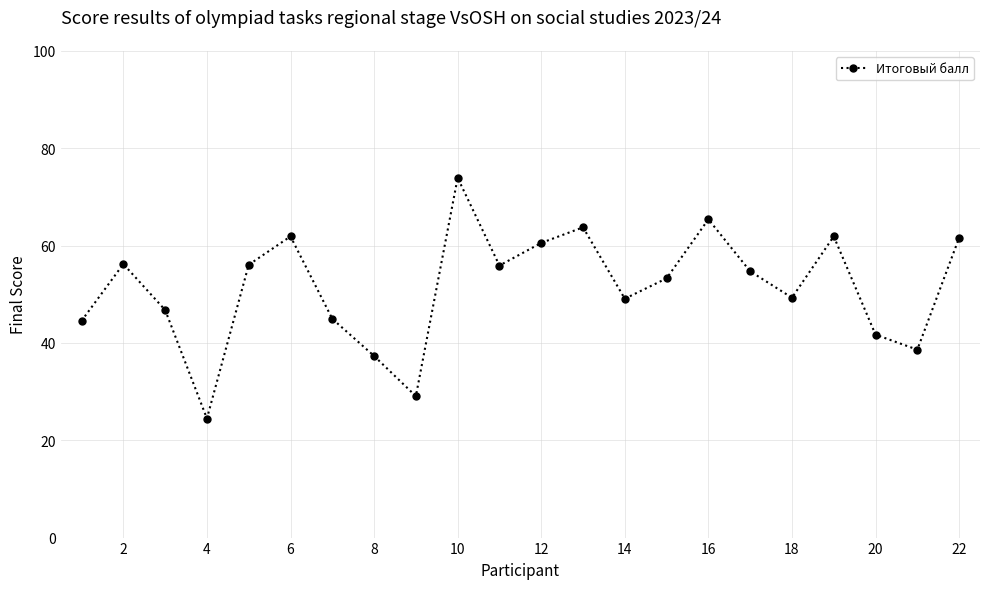

True or false: the data has more than 1 interior local peaks.

True